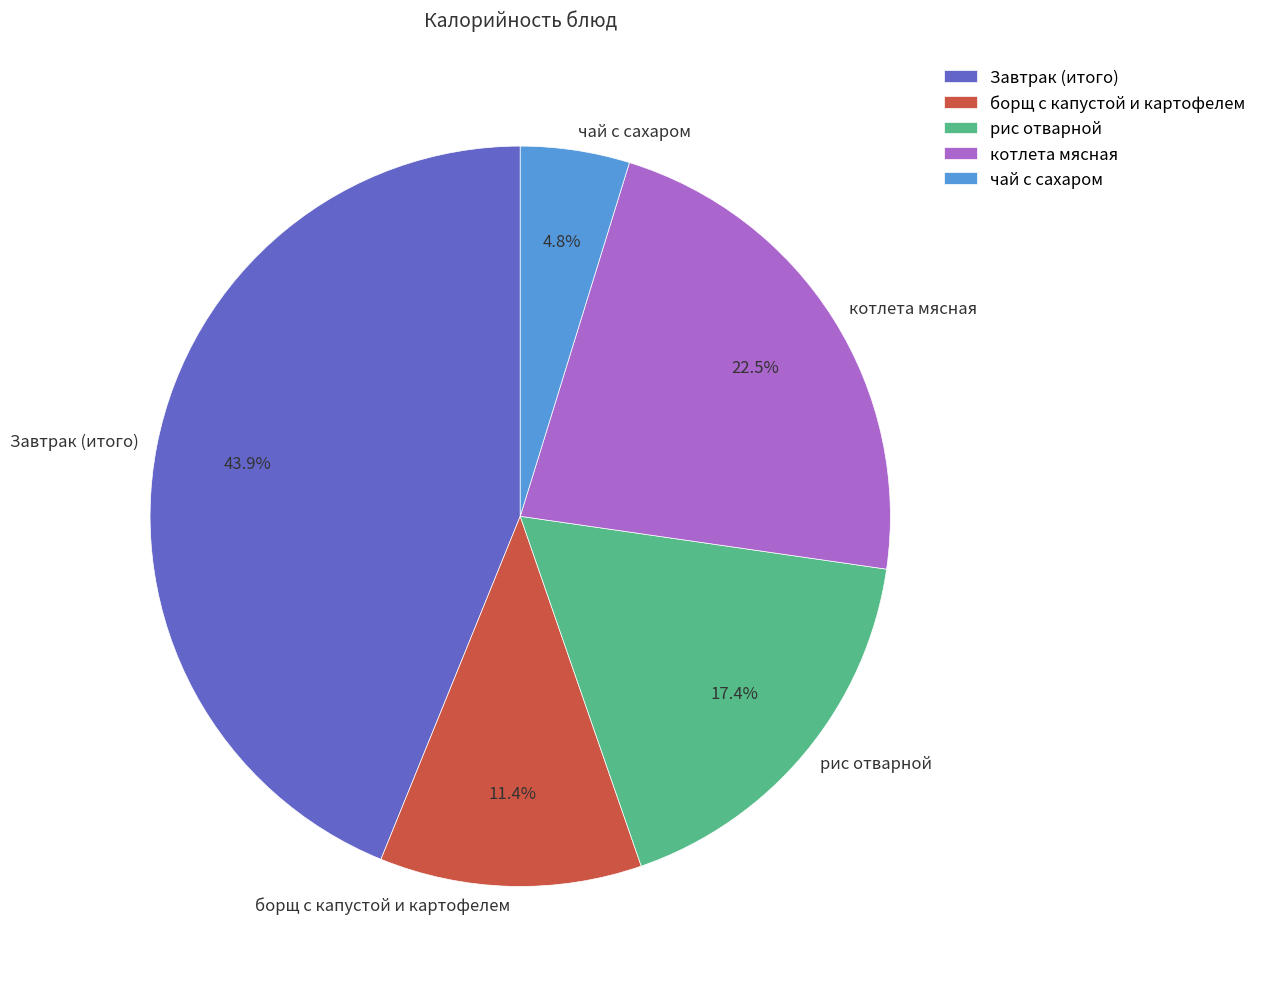

To the nearest percent, what is the average slice percentage?

20%